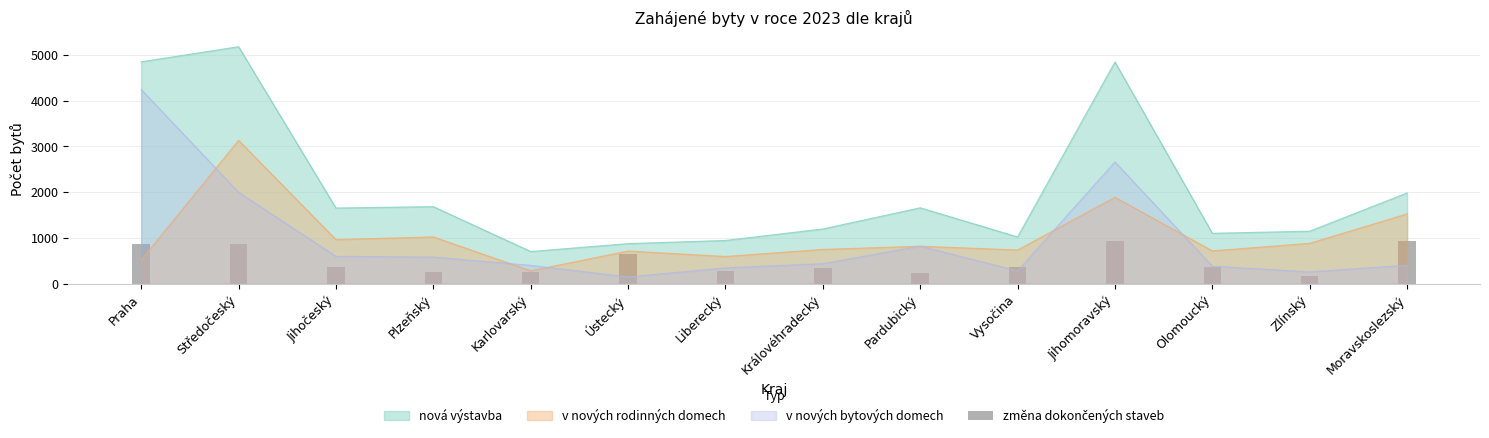

What is the label of the 14th bar from the right?

Praha